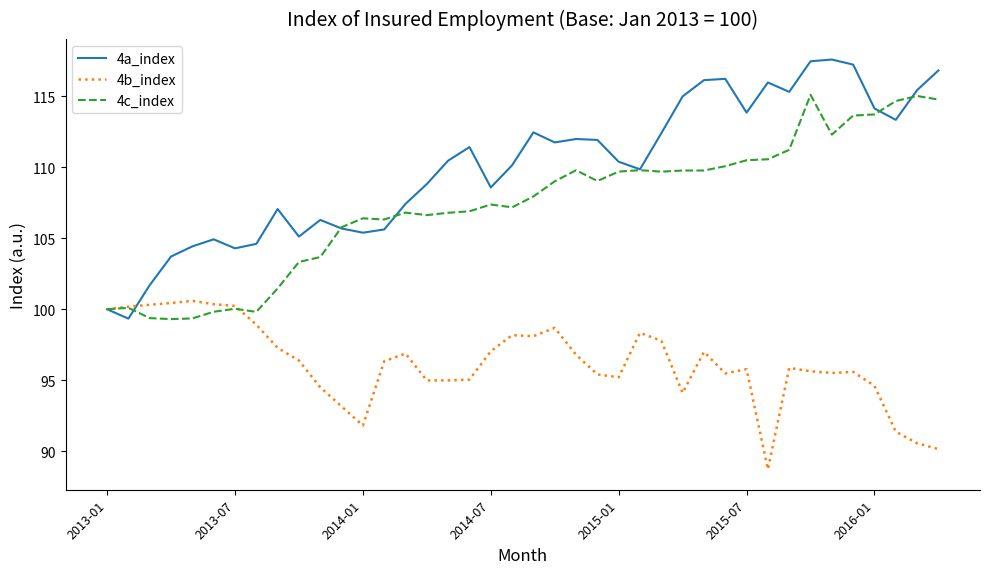

Which series has the largest total across all categories?

4a_index